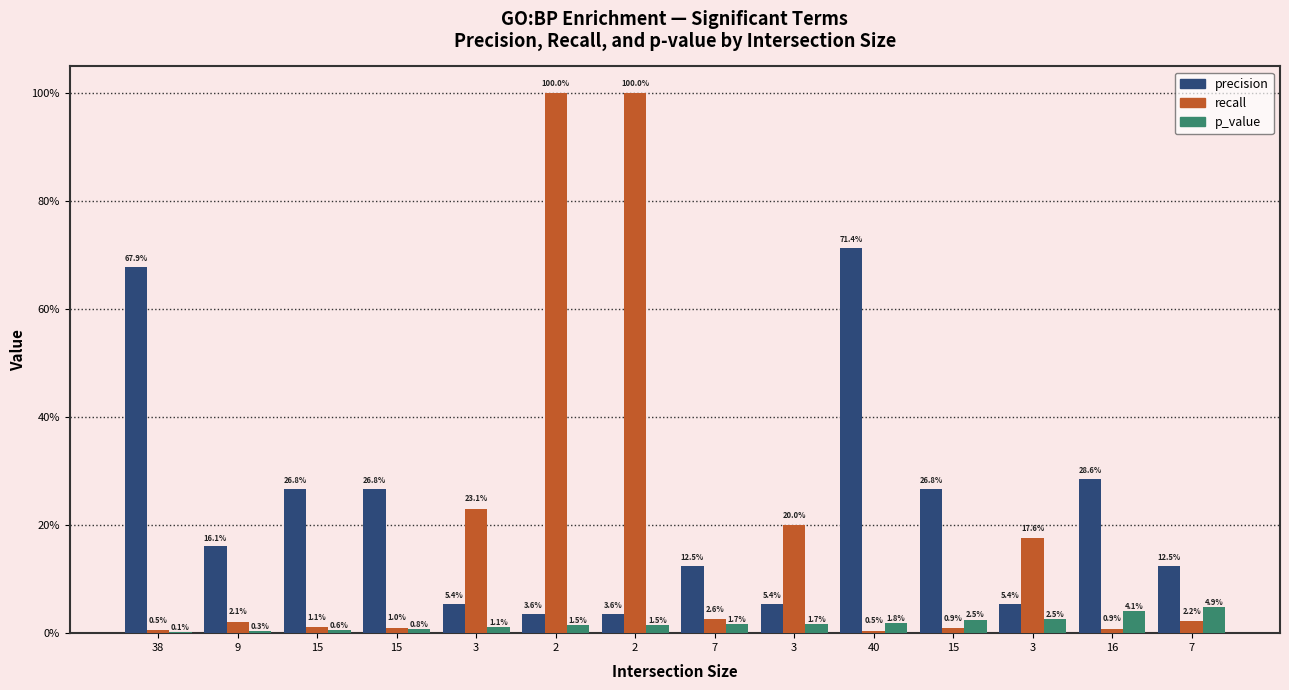

Does the chart contain stacked bars?

No